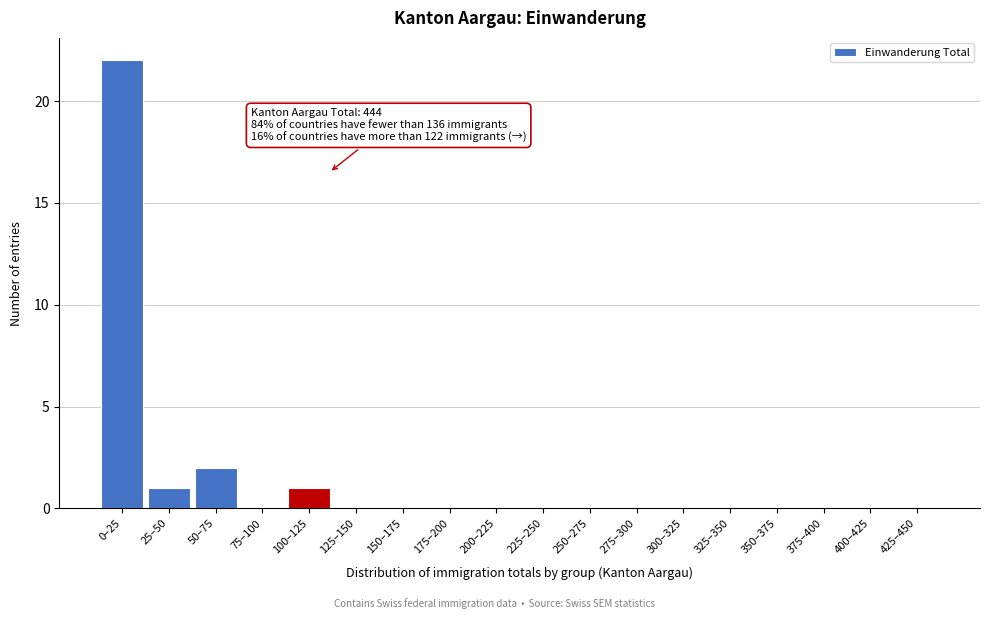

Reading left to right, list all the values displayed in this chart.

0–25=22	25–50=1	50–75=2	75–100=0	100–125=1	125–150=0	150–175=0	175–200=0	200–225=0	225–250=0	250–275=0	275–300=0	300–325=0	325–350=0	350–375=0	375–400=0	400–425=0	425–450=0